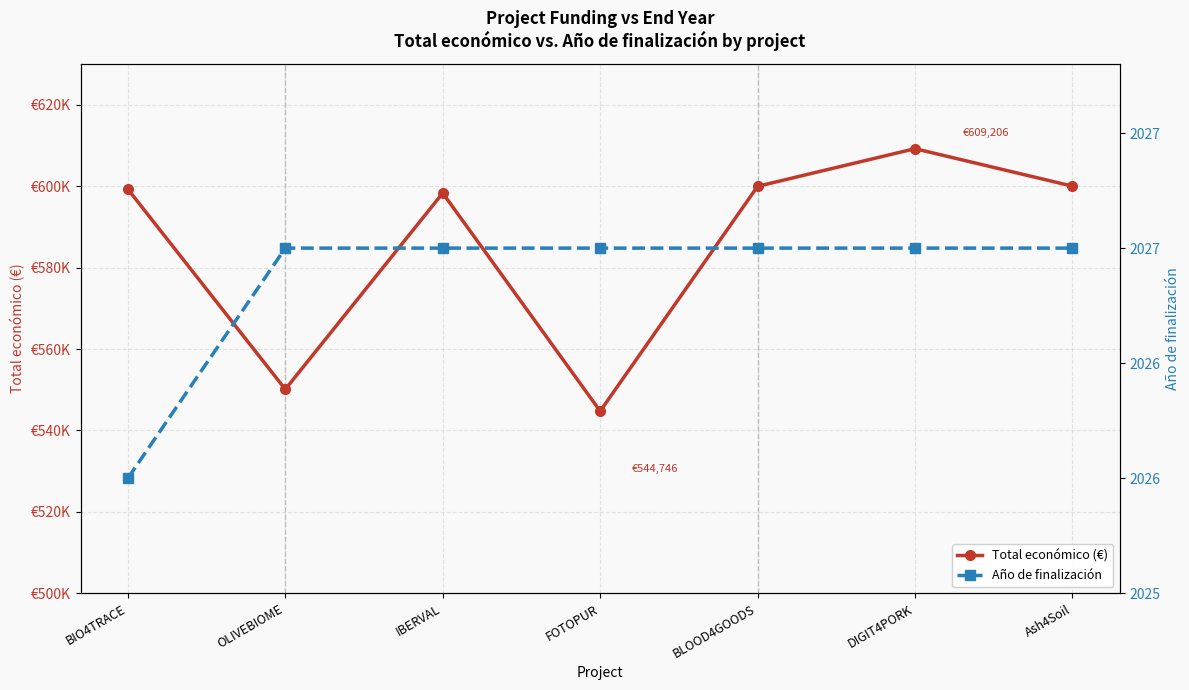

True or false: Total económico (€) and Año de finalización intersect in this chart.

False